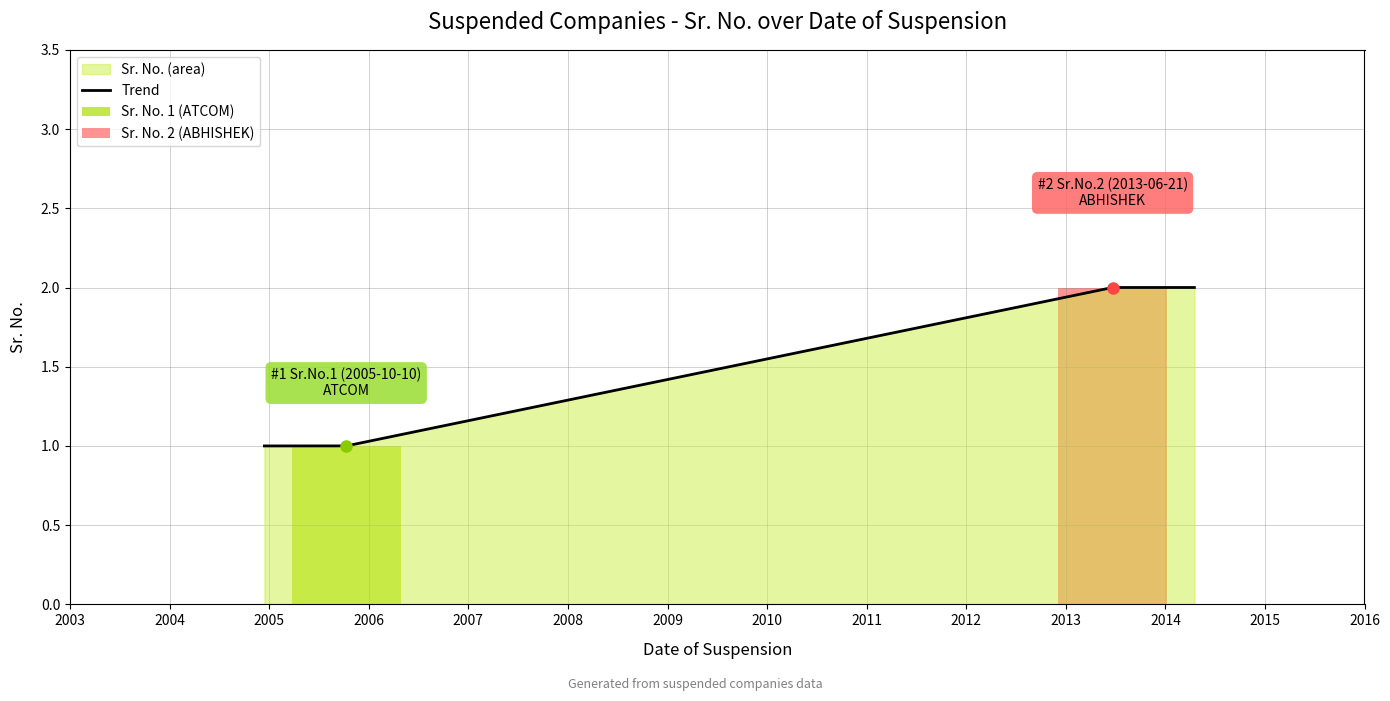

What is the change in value from 2005-10-10 to 2013-06-21?

+1